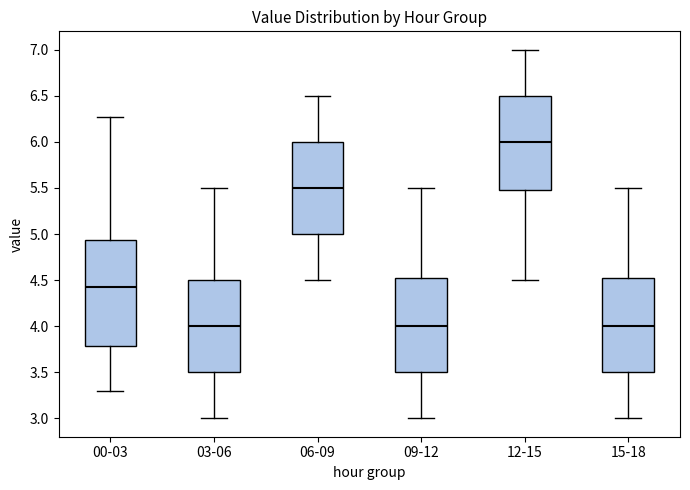

Reading left to right, read every box against the y-axis: the position of its median line, the range the box covers, and the ends of its whiskers. The values are not printed on the chart, so give them approximately, as read against the axis.

00-03: median 4.45, box 3.80 to 4.95, whiskers 3.30 to 6.25
03-06: median 4.00, box 3.50 to 4.50, whiskers 3.00 to 5.50
06-09: median 5.50, box 5.00 to 6.00, whiskers 4.50 to 6.50
09-12: median 4.00, box 3.50 to 4.55, whiskers 3.00 to 5.50
12-15: median 6.00, box 5.50 to 6.50, whiskers 4.50 to 7.00
15-18: median 4.00, box 3.50 to 4.55, whiskers 3.00 to 5.50